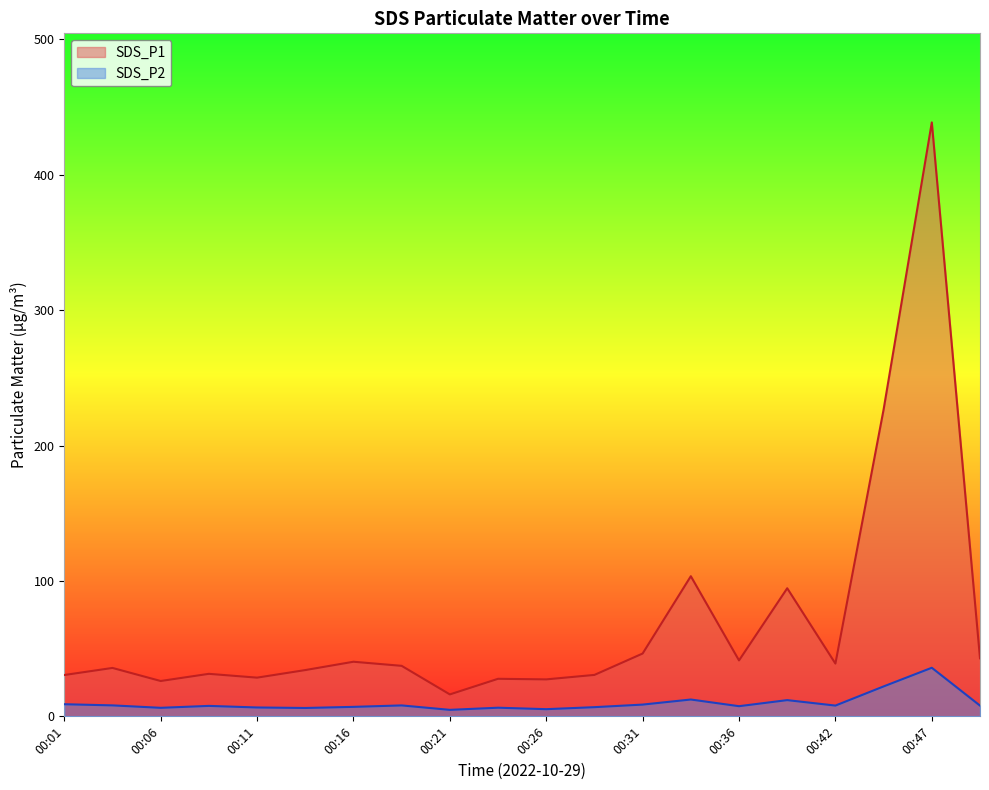

True or false: SDS_P2 and SDS_P1 cross at least once.

False